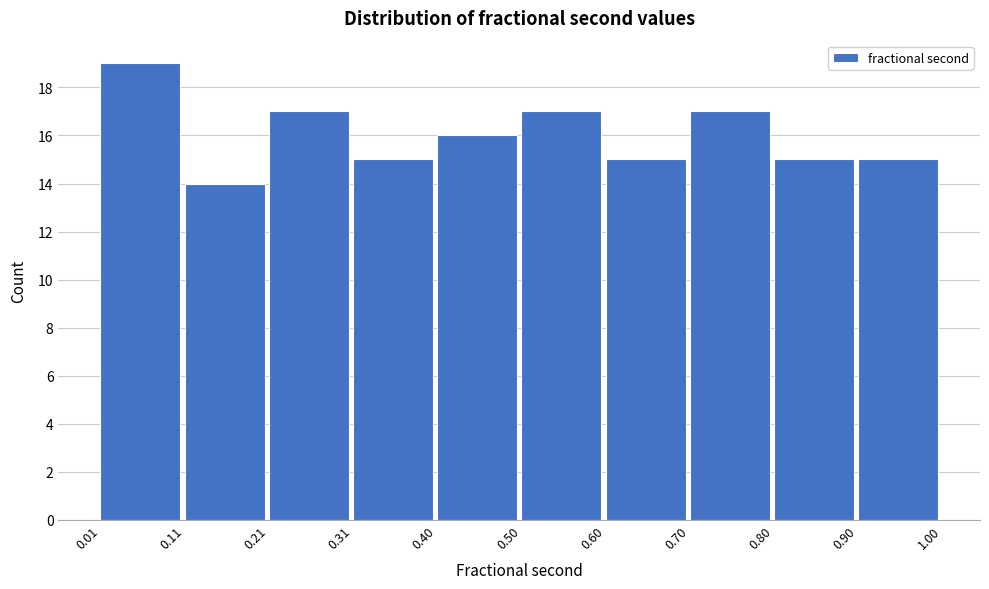

What is the height of the bar covering 0.40 to 0.50 on the x-axis? The values are not printed on the chart, so give them approximately, as read against the axis.

16